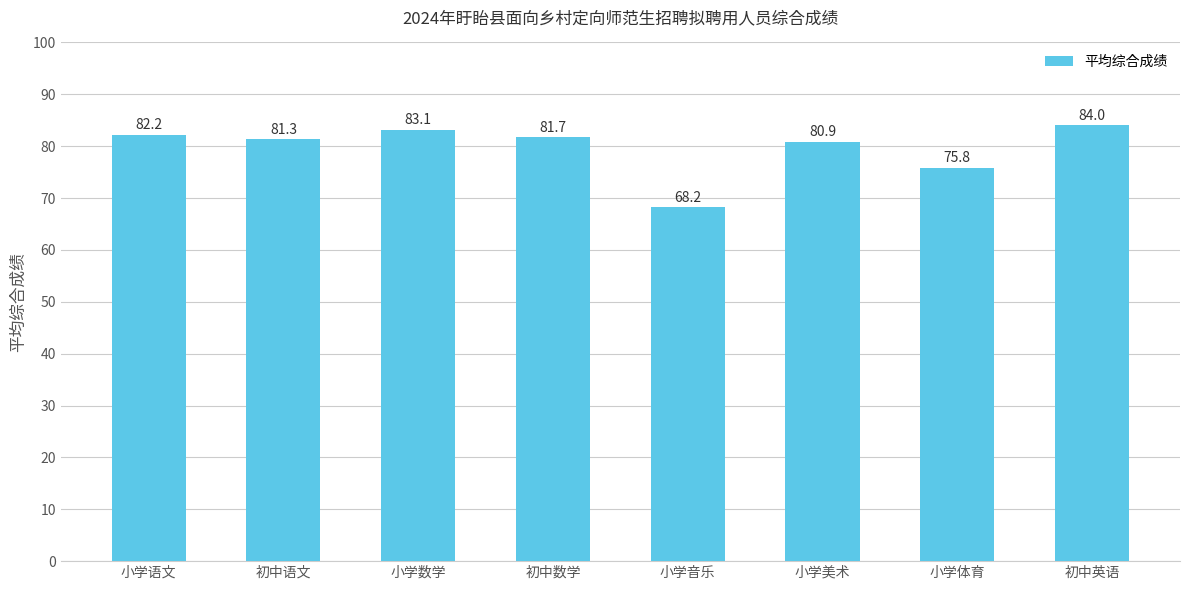

What position from the right is 小学体育?

2